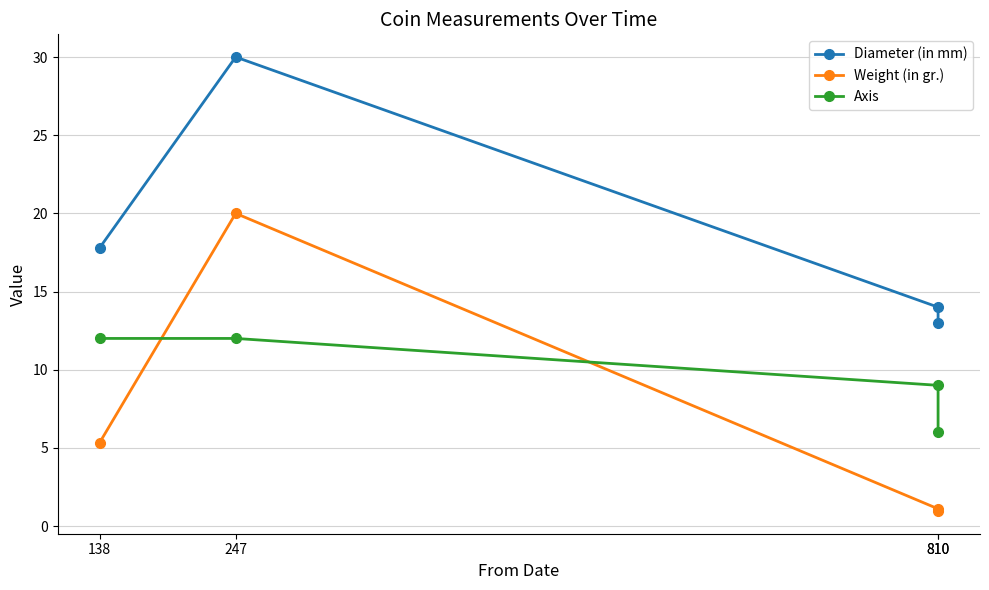

Read the Weight (in gr.) value at 138.

5.3